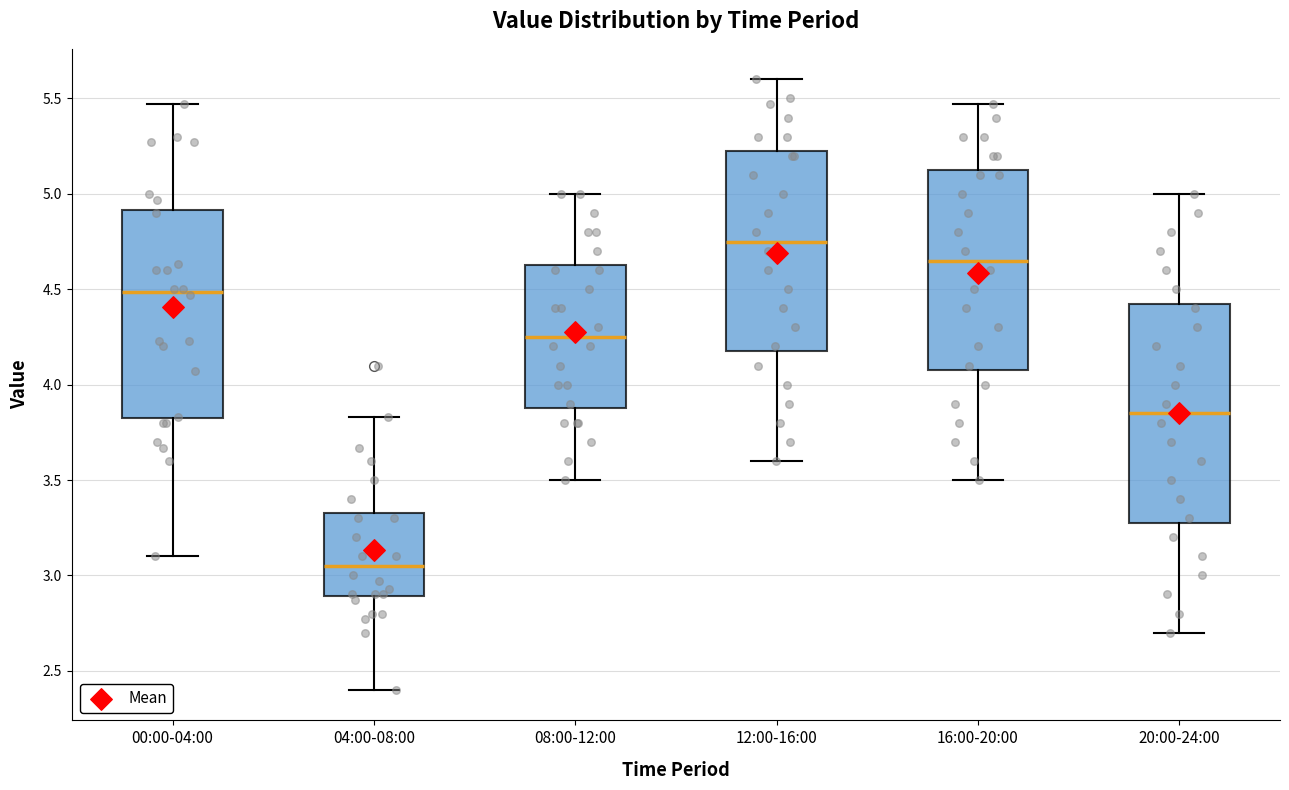

Reading left to right, transcribe this box plot: for each box, give where its median line is, the range the box spans, and where its two whiskers end, as read against the y-axis. The values are not printed on the chart, so give them approximately, as read against the axis.

00:00-04:00: median 4.50, box 3.80 to 4.90, whiskers 3.10 to 5.45
04:00-08:00: median 3.05, box 2.90 to 3.35, whiskers 2.40 to 3.85
08:00-12:00: median 4.25, box 3.90 to 4.65, whiskers 3.50 to 5.00
12:00-16:00: median 4.75, box 4.20 to 5.25, whiskers 3.60 to 5.60
16:00-20:00: median 4.65, box 4.10 to 5.15, whiskers 3.50 to 5.45
20:00-24:00: median 3.85, box 3.30 to 4.45, whiskers 2.70 to 5.00